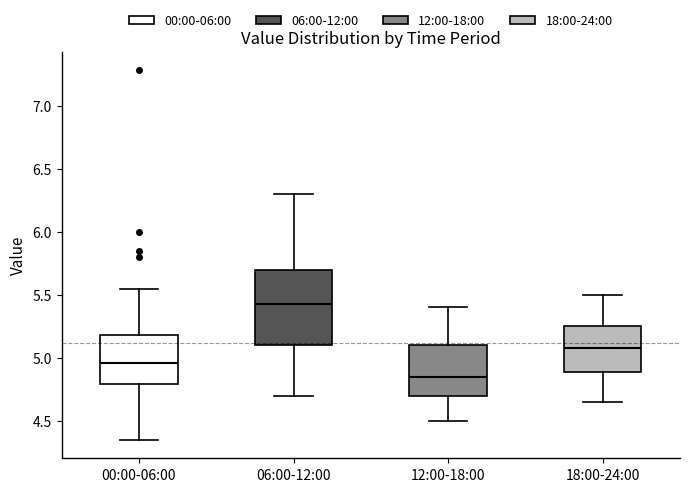

Which box's median line is the lowest?

12:00-18:00